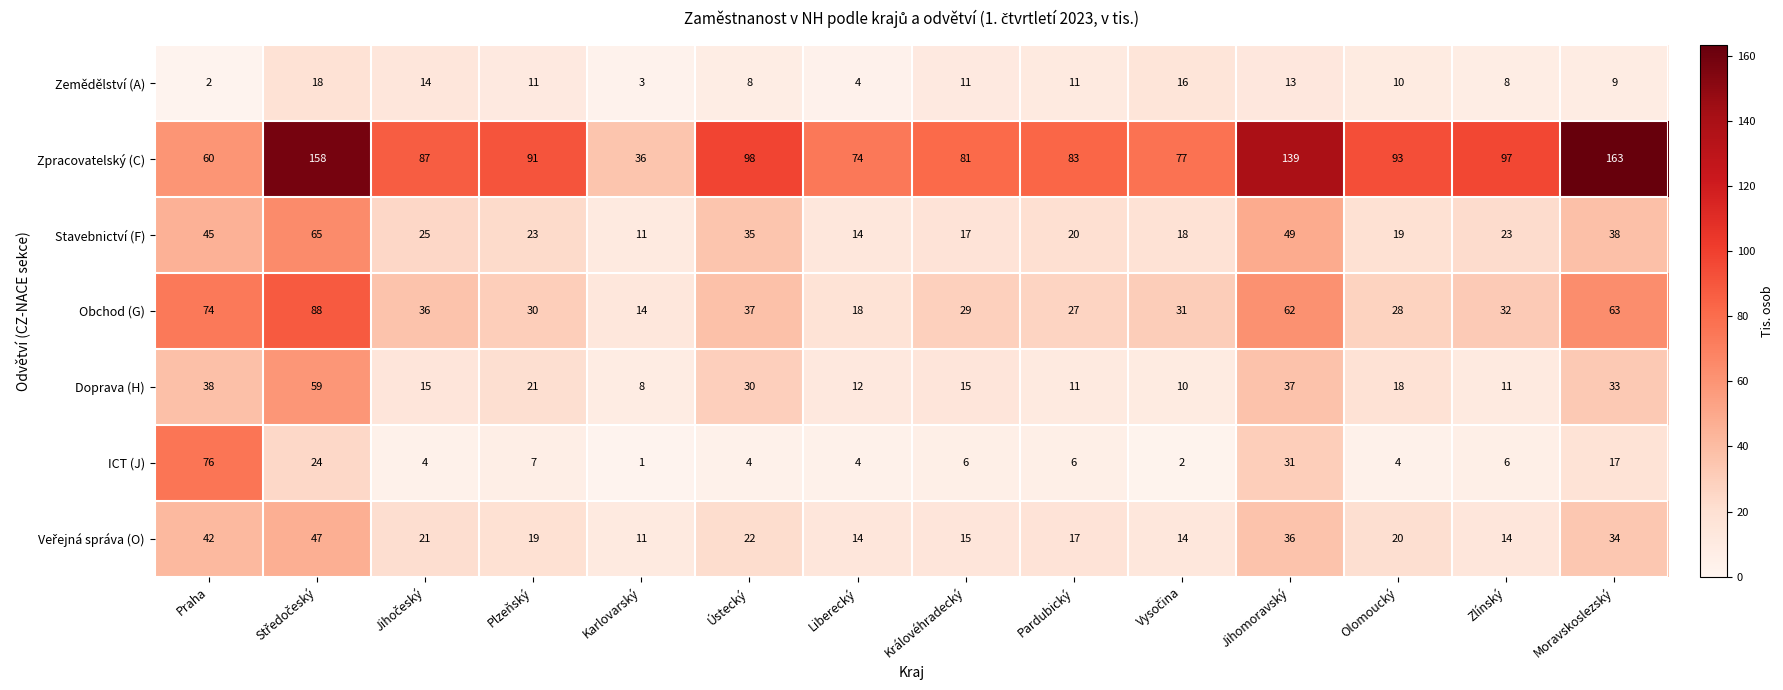

What is the total value across all series at Moravskoslezský?

357